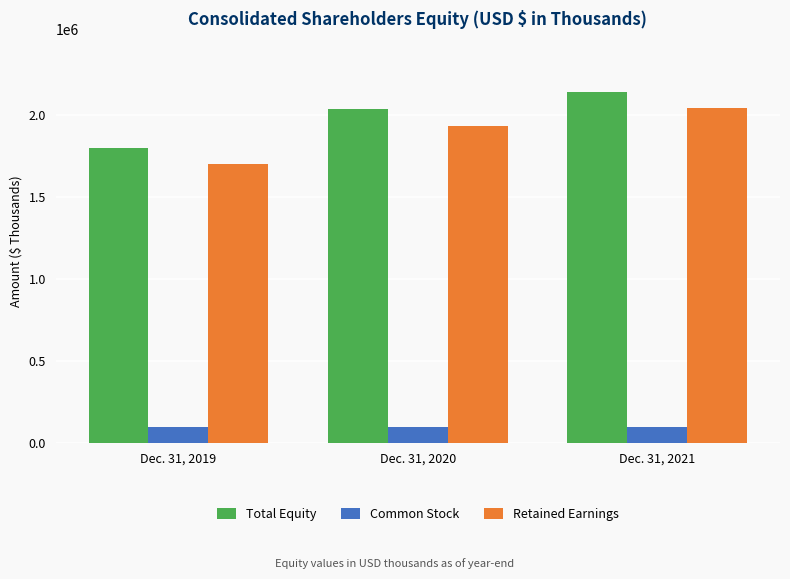

What is the lowest value of the Total Equity series?

1799502